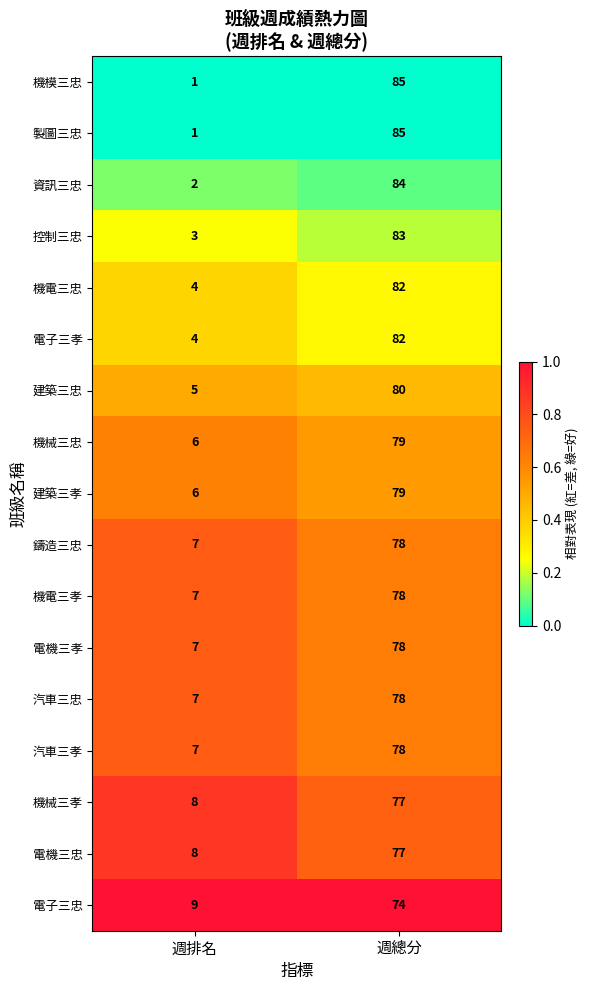

What is the spread (max minus min) of values at 週排名?

8